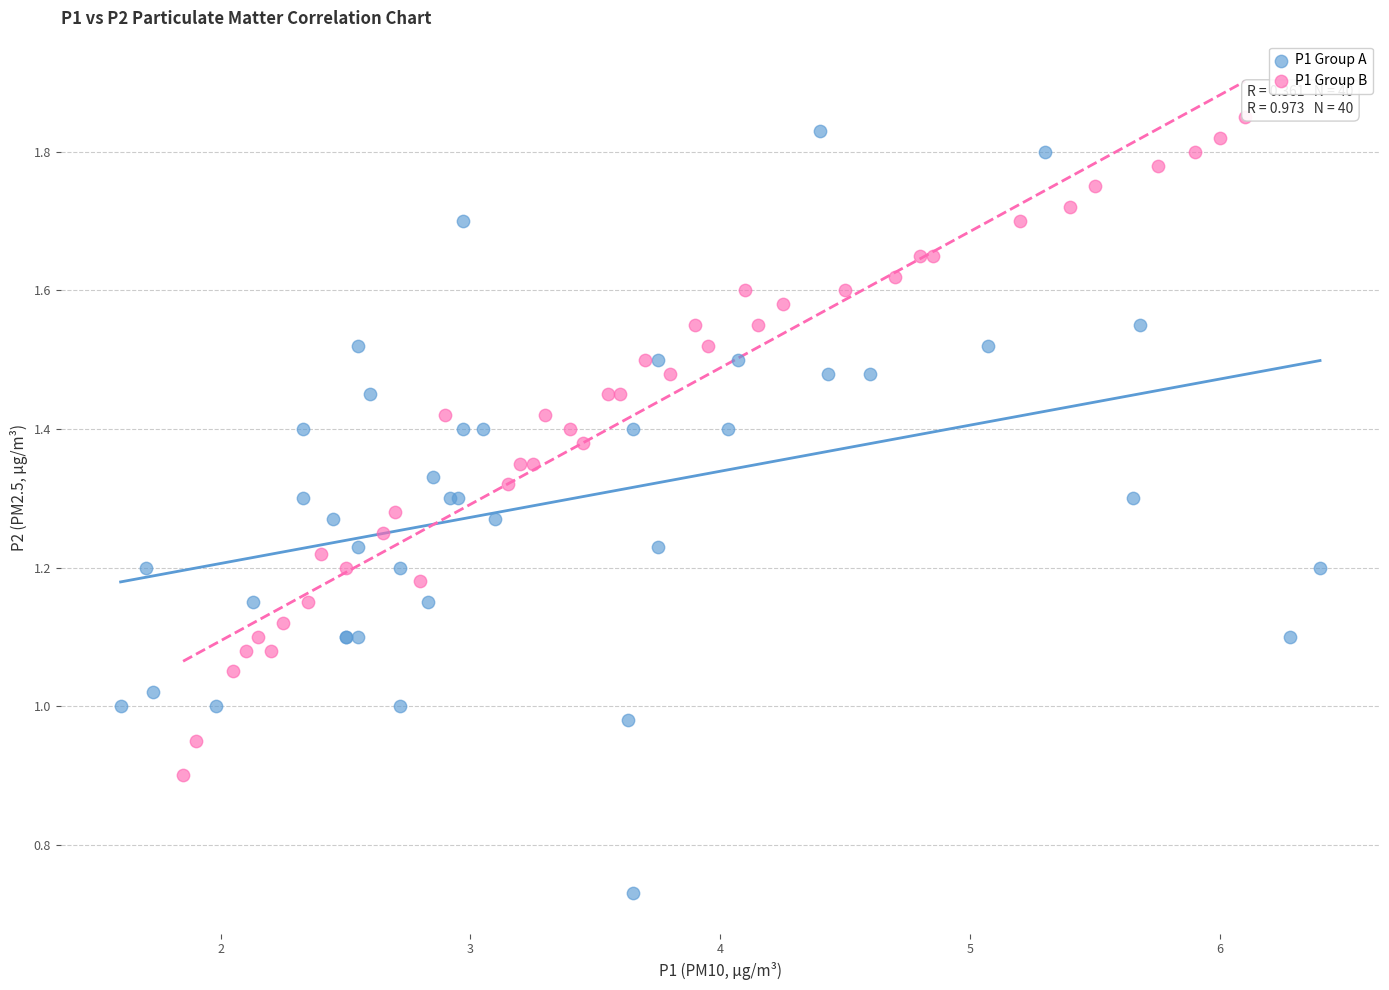

Which series reaches the minimum Y coordinate?

P1 Group A